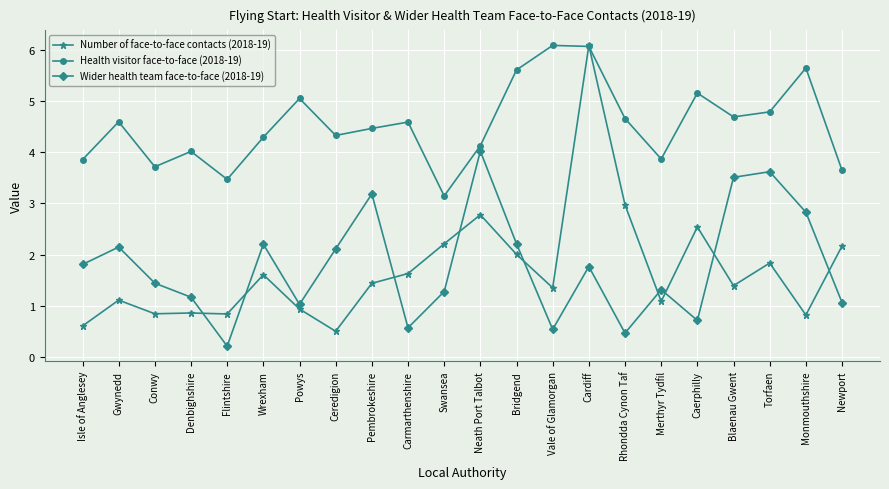

How many interior local peaks does the Health visitor face-to-face (2018-19) series have?

7